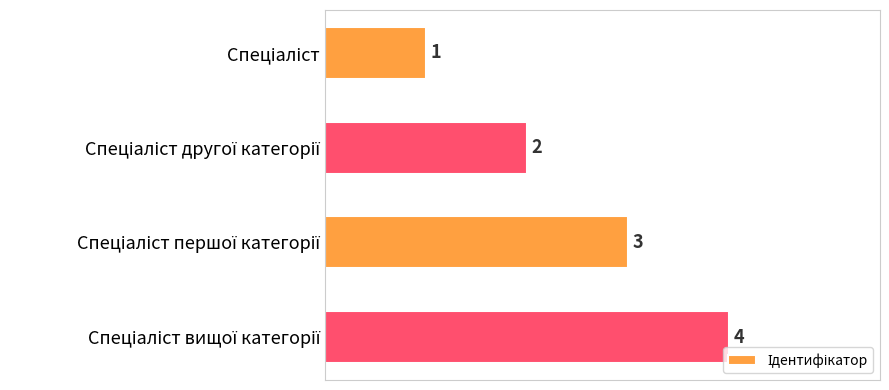

What is the sum of all values?

10